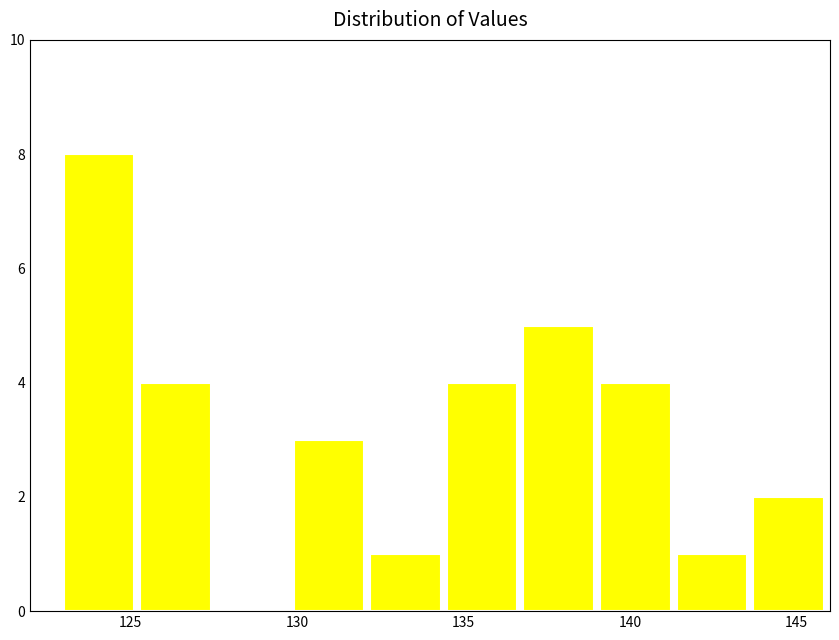

Reading left to right, transcribe this chart: for each bar, give the range it covers on the x-axis and its height. Neither the bar edges nor the heights are printed on the chart, so give them approximately, as read against the axes.

123.0 to 125.3: 8
125.3 to 127.6: 4
127.6 to 129.9: 0
129.9 to 132.2: 3
132.2 to 134.5: 1
134.5 to 136.8: 4
136.8 to 139.1: 5
139.1 to 141.4: 4
141.4 to 143.7: 1
143.7 to 146.0: 2